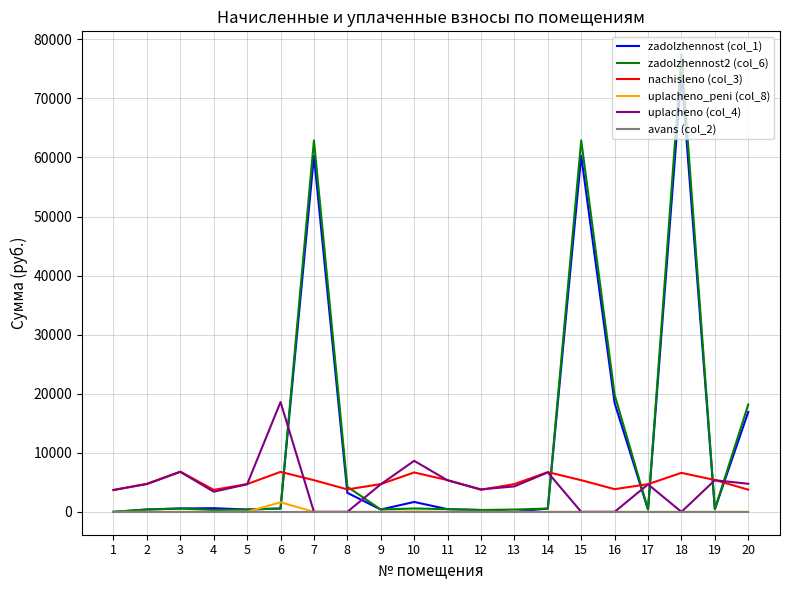

Which series has the widest spread of values?

zadolzhennost2 (col_6)